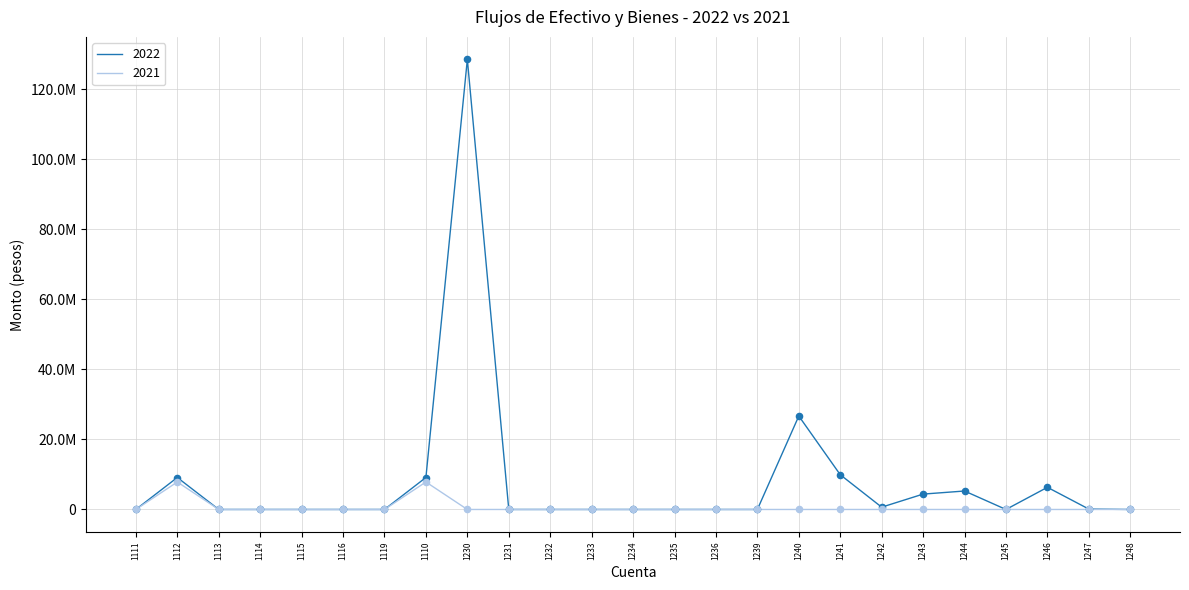

What are all the series names shown in the legend?

2022, 2021